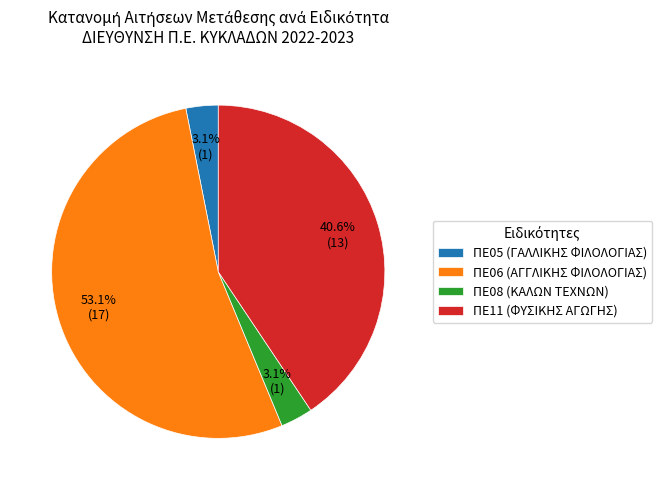

What percentage is NOT represented by ΠΕ11 (ΦΥΣΙΚΗΣ ΑΓΩΓΗΣ)?

59.4%